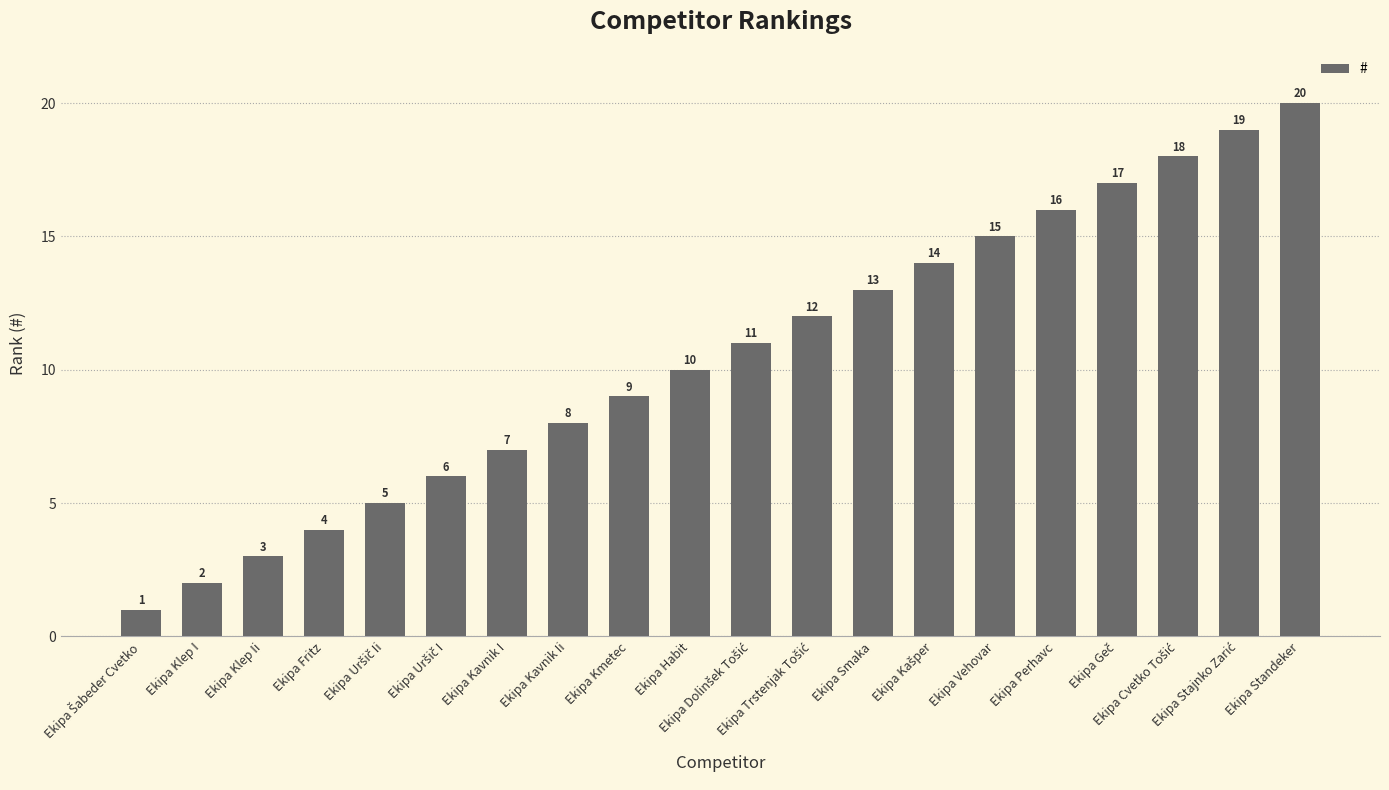

What is the value of the 11th bar from the left?

11